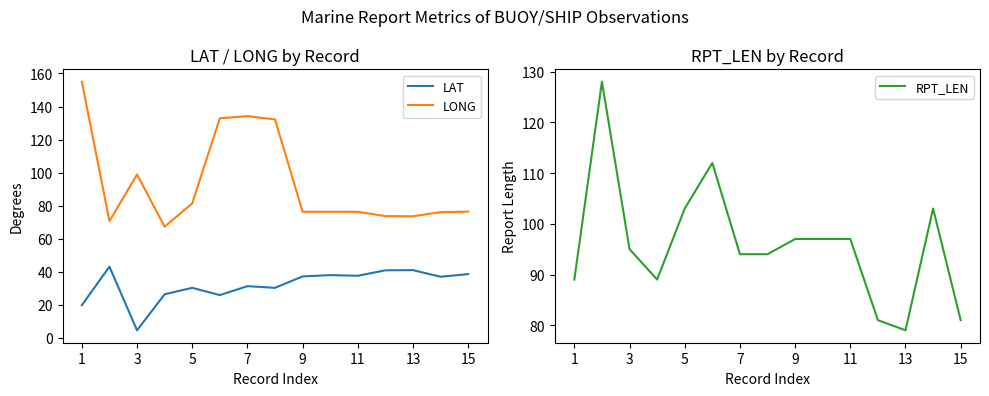

True or false: LONG and LAT cross at least once.

False